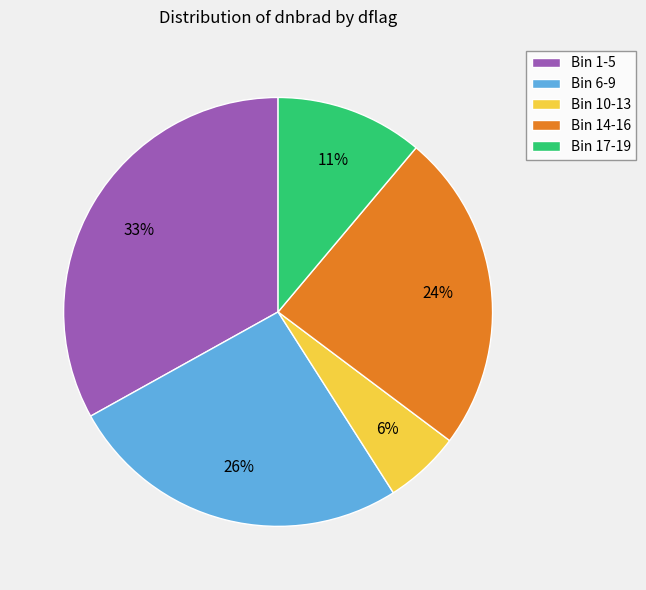

What is the largest slice in the pie chart?

Bin 1-5